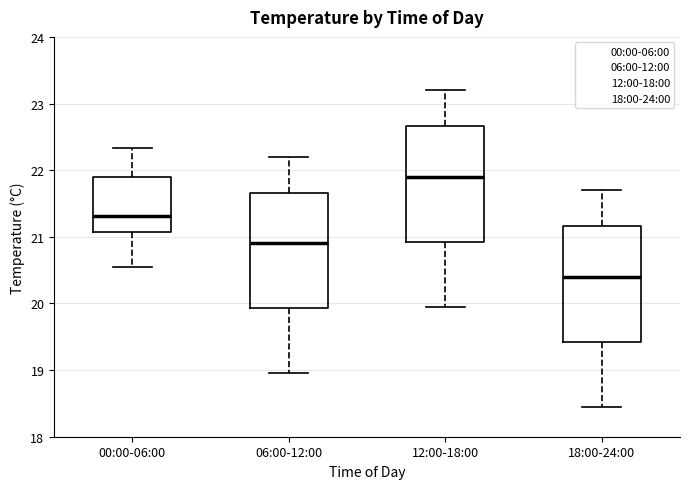

Which box has the highest median line?

12:00-18:00